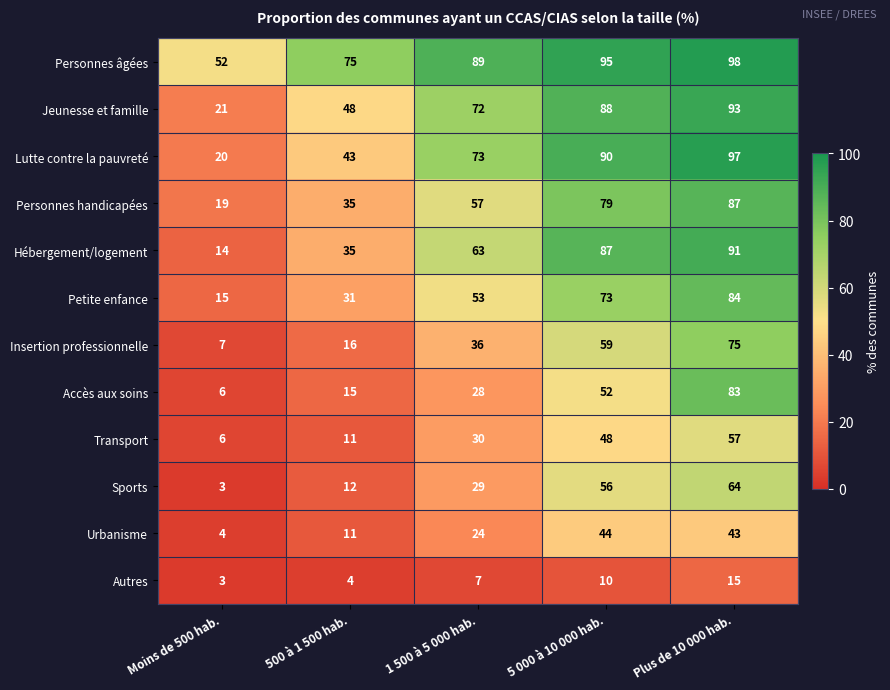

What is the maximum value shown in the chart?

98